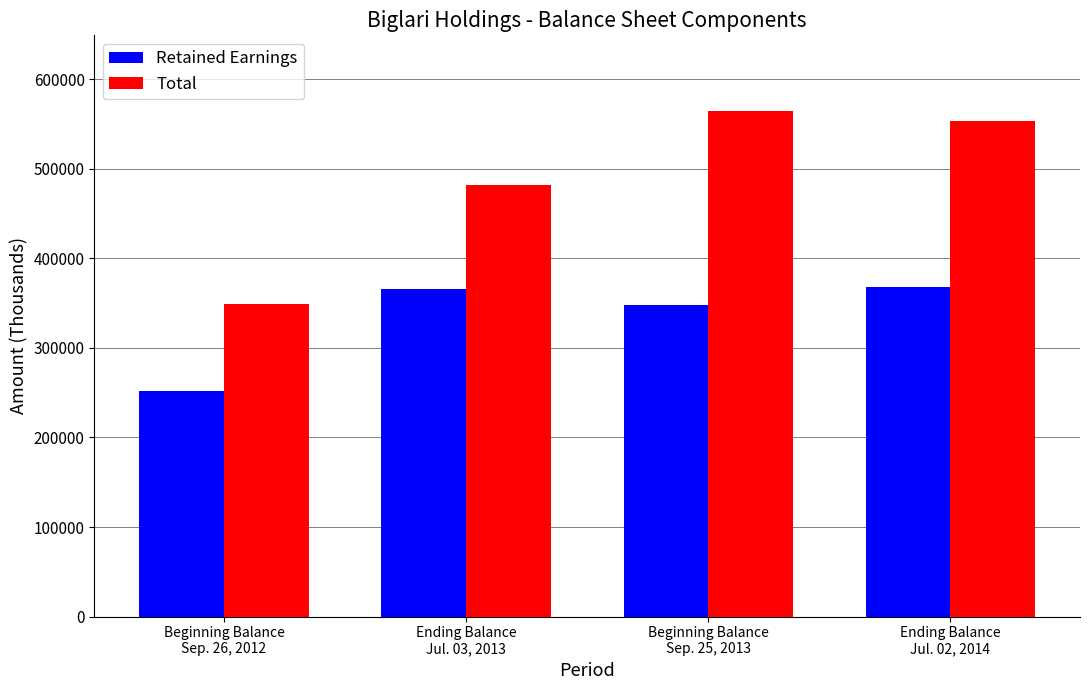

True or false: Retained Earnings has a value of 251983 at Beginning Balance
Sep. 26, 2012.

True